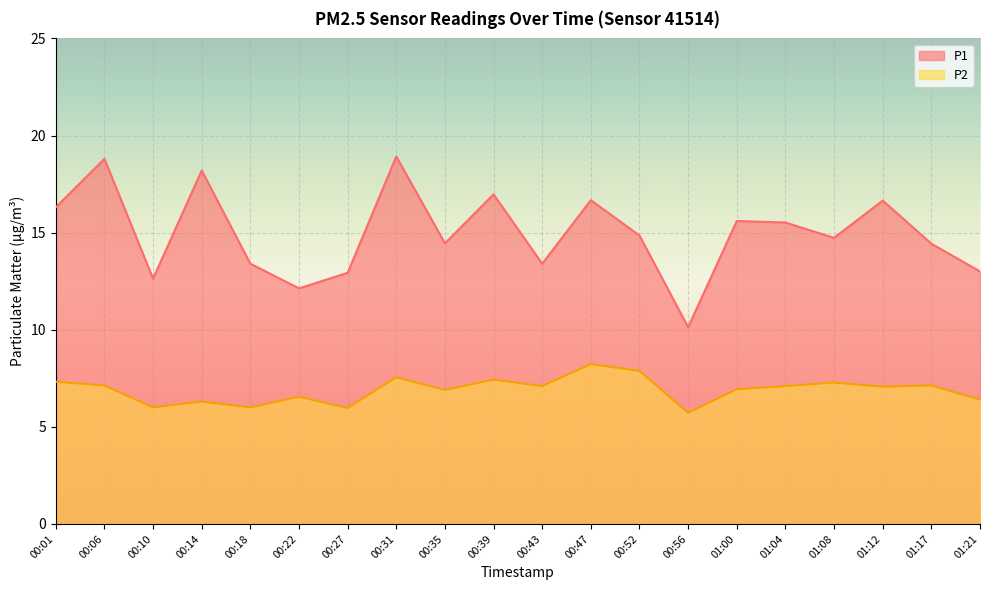

In P2, how many points are lower than both neighbors (excluding endpoints)?

7